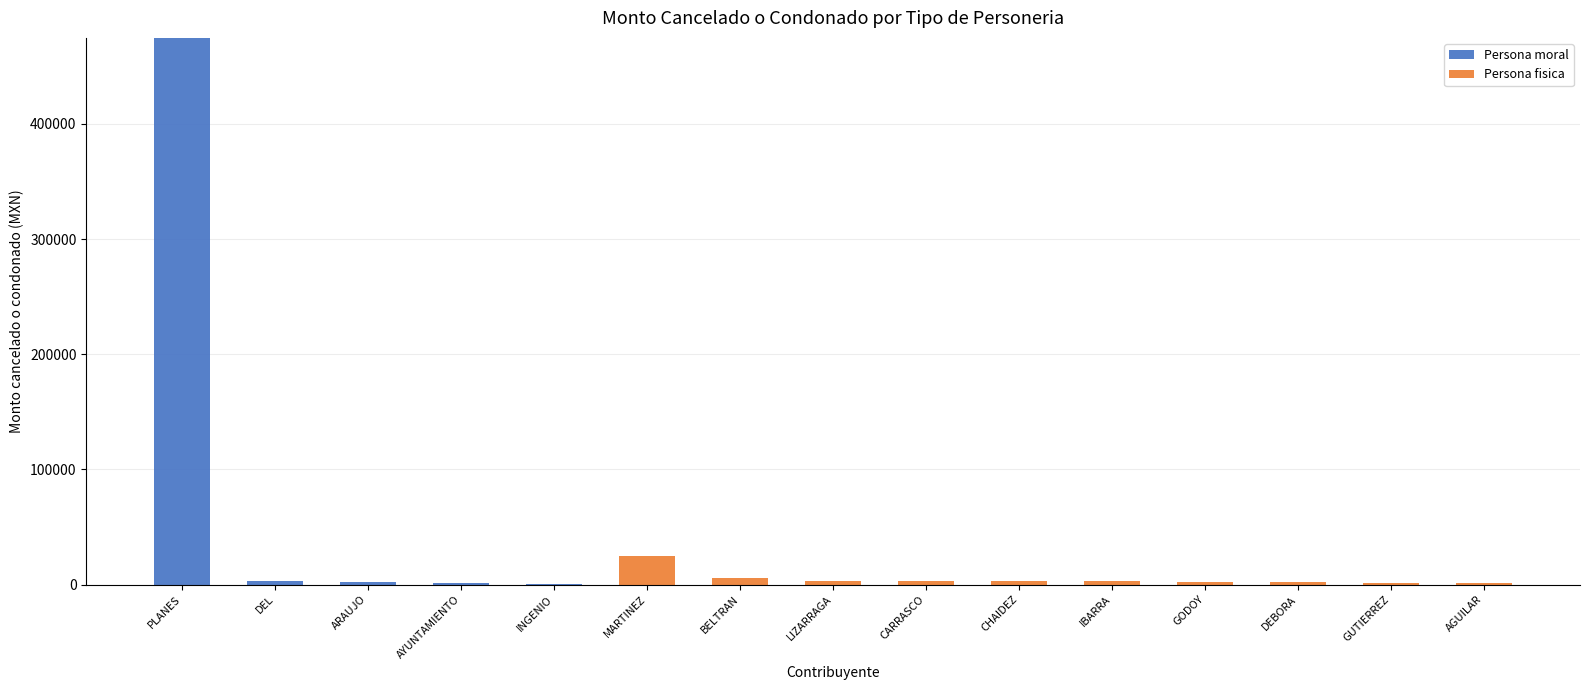

What is the total value across all series at PLANES?

474739.6